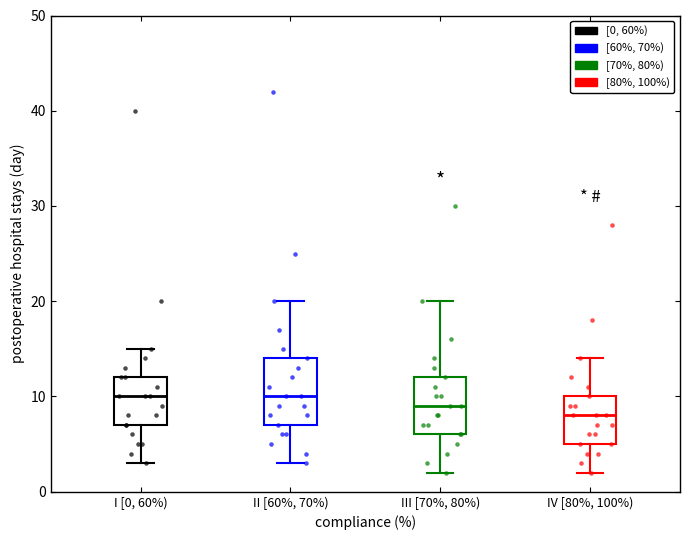

Reading left to right, transcribe this box plot: for each box, give where its median line is, the range the box spans, and where its two whiskers end, as read against the y-axis. The values are not printed on the chart, so give them approximately, as read against the axis.

I [0, 60%): median 10, box 7 to 12, whiskers 3 to 15
II [60%, 70%): median 10, box 7 to 14, whiskers 3 to 20
III [70%, 80%): median 9, box 6 to 12, whiskers 2 to 20
IV [80%, 100%): median 8, box 5 to 10, whiskers 2 to 14